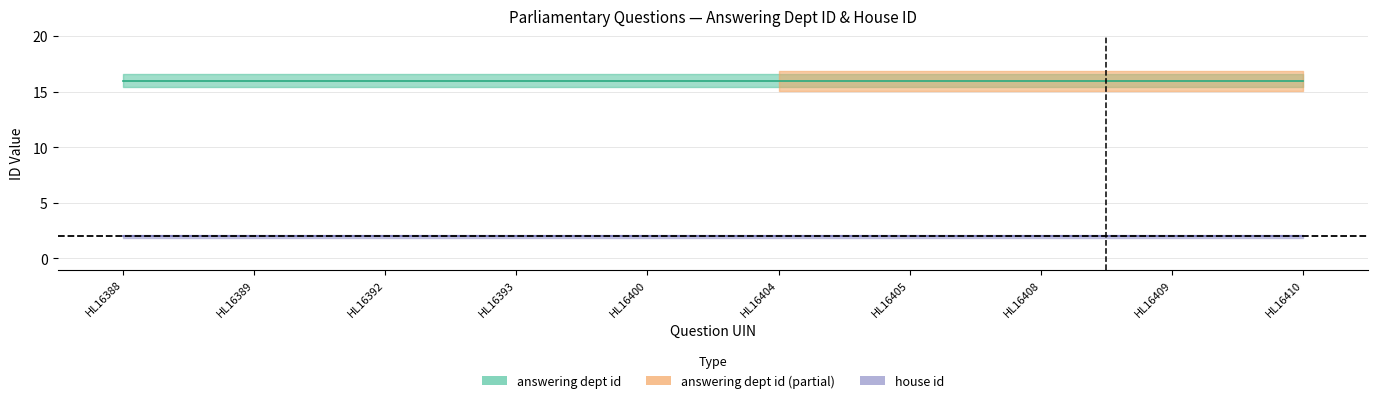

Which category has the lowest value in the answering_dept_id series?

HL16388